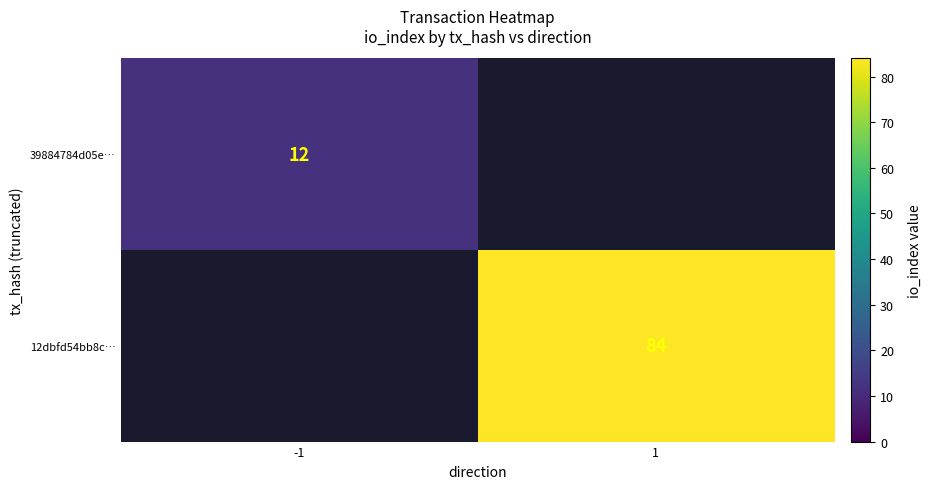

Which category has the highest value across all series?

1